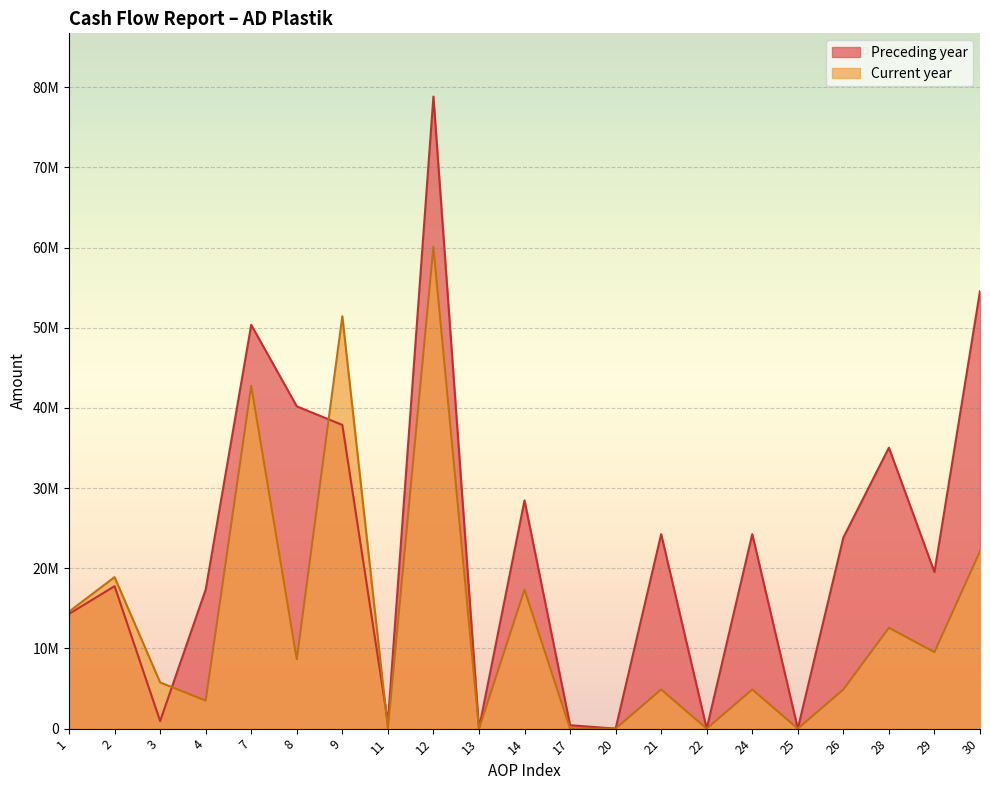

What is the approximate value of Preceding year at 7?

50368532.0